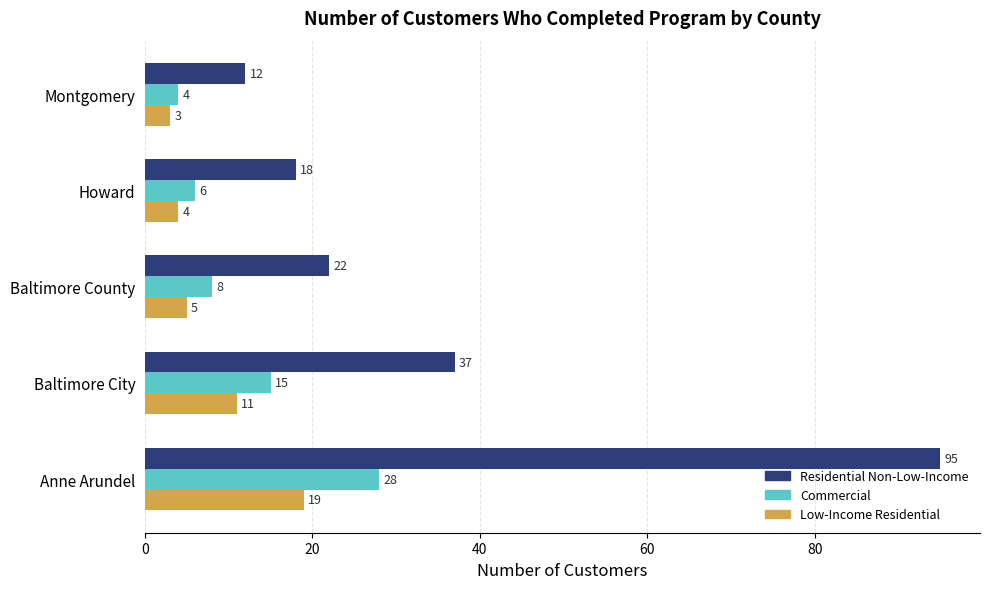

Which series has the largest total across all categories?

Residential Non-Low-Income